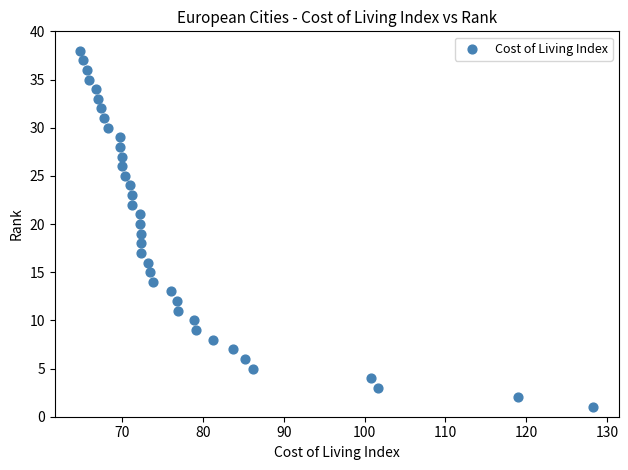

What is the range of Y values (max minus min)?

37